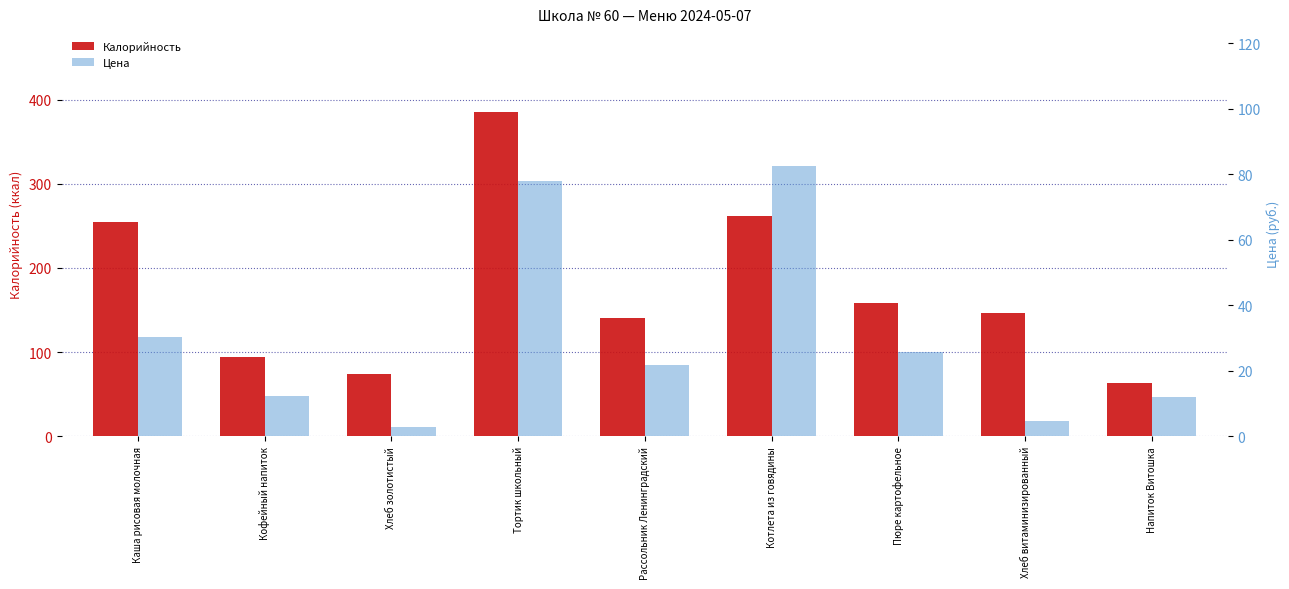

How many data points in Калорийность are above 147?

4